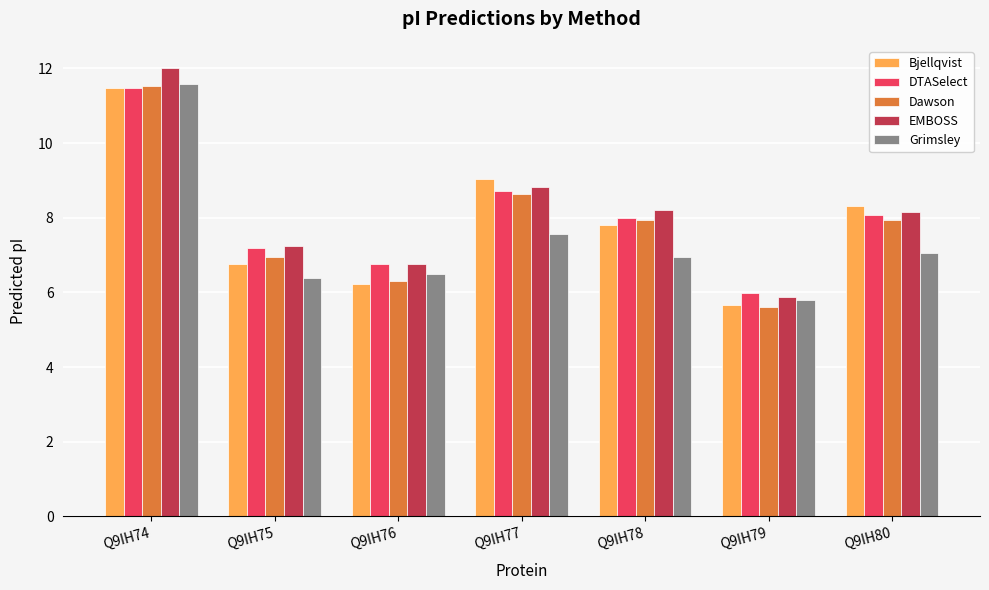

How many bars are there in each group?

5